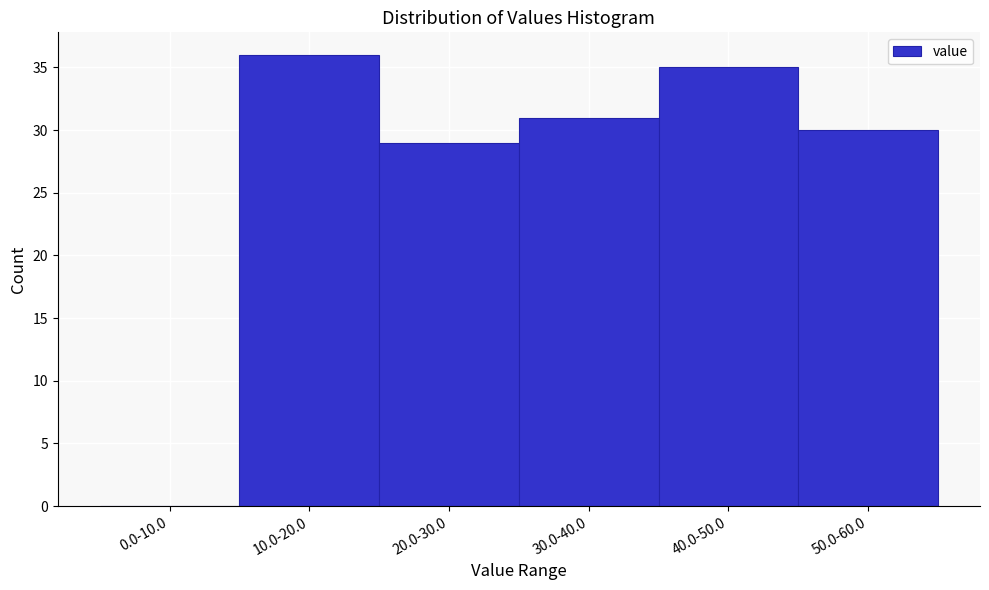

Reading left to right, what are all the values shown in this chart?

0.0-10.0=0	10.0-20.0=36	20.0-30.0=29	30.0-40.0=31	40.0-50.0=35	50.0-60.0=30